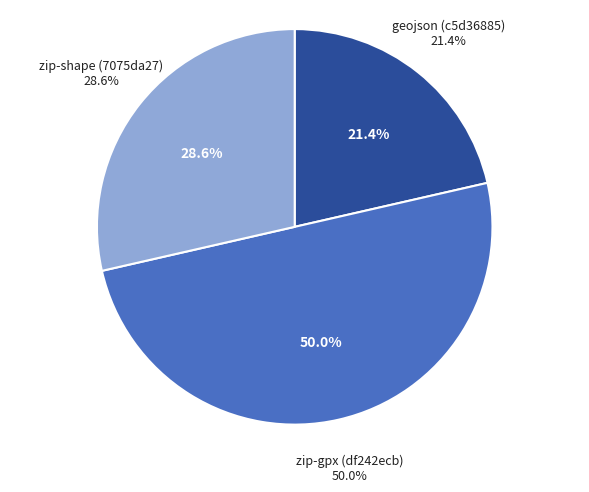

Is it true that zip-gpx (df242ecb) is 37% of the pie?

False